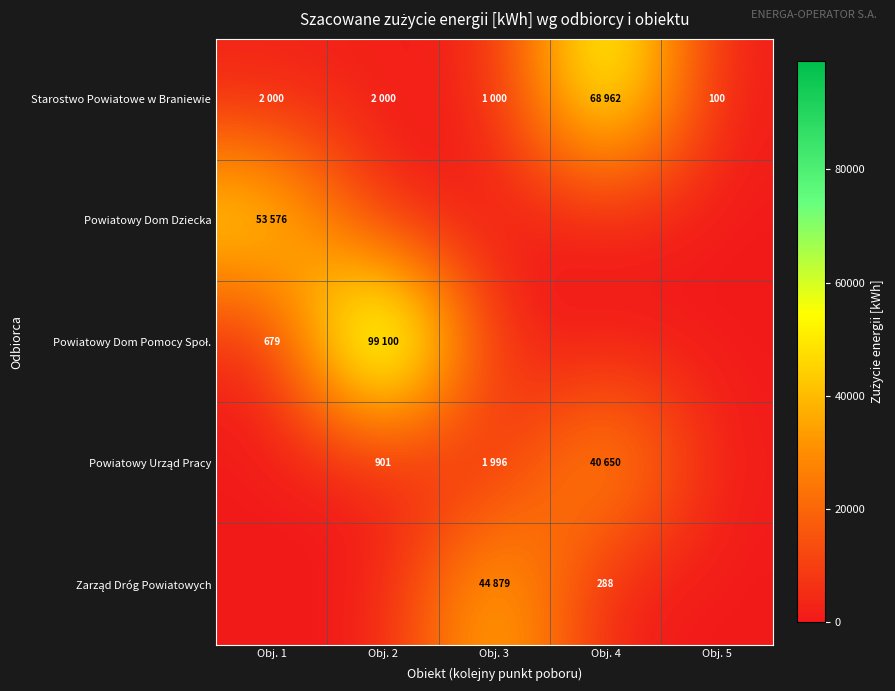

What is the difference between the highest and lowest values at Obj. 4?

68962